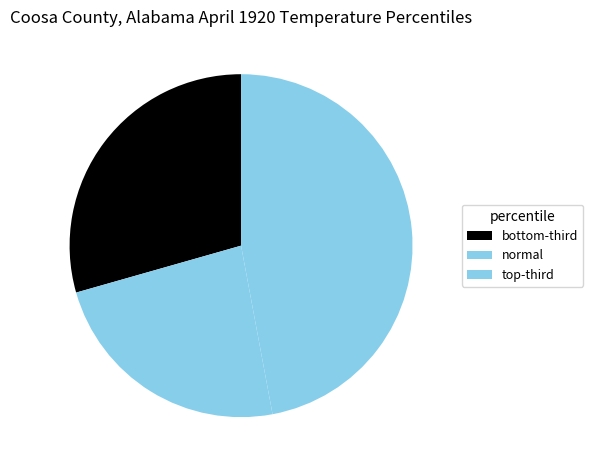

The normal slice represents 24% of the pie. True or false?

True